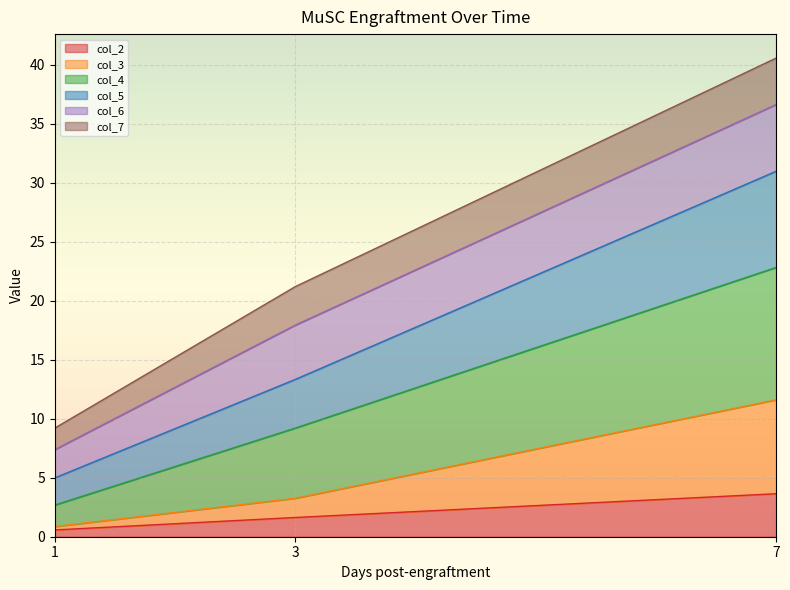

How many data points in col_5 are less than 13?

1